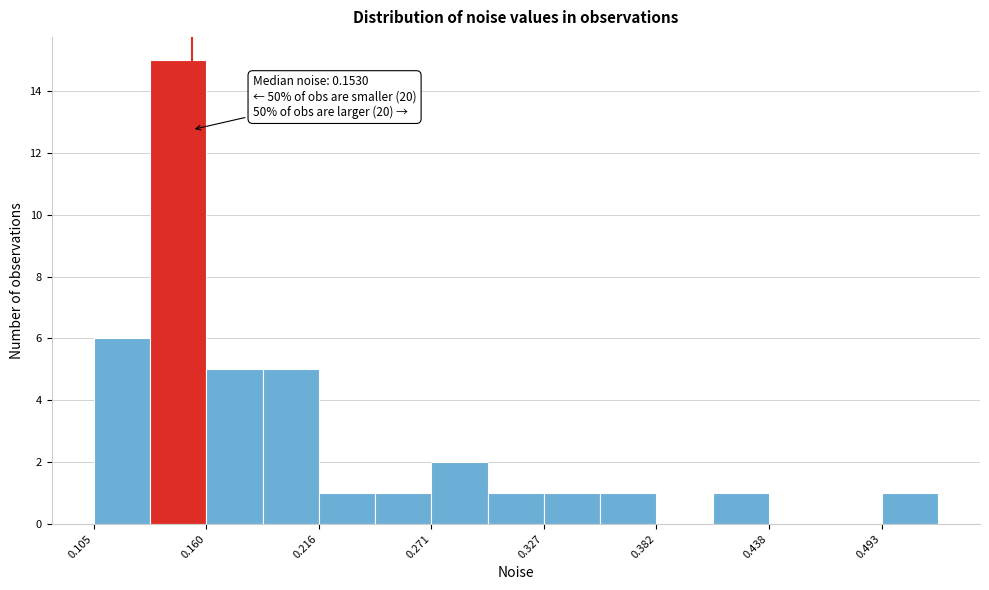

Around what value on the x-axis is the tallest bar? Give the approximate position of its centre, as read against the axis.

0.15